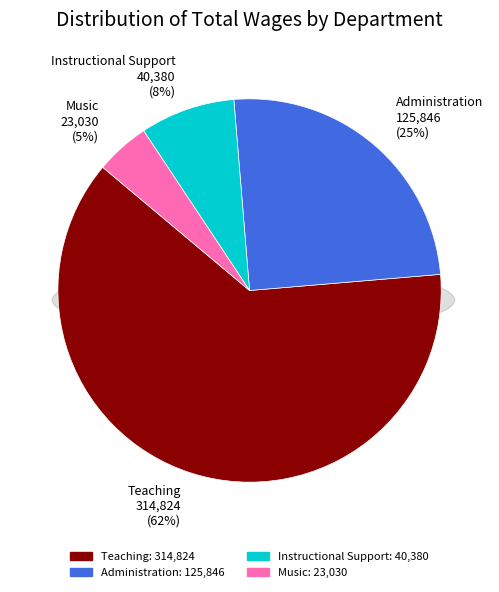

Does any single category account for the majority?

Yes